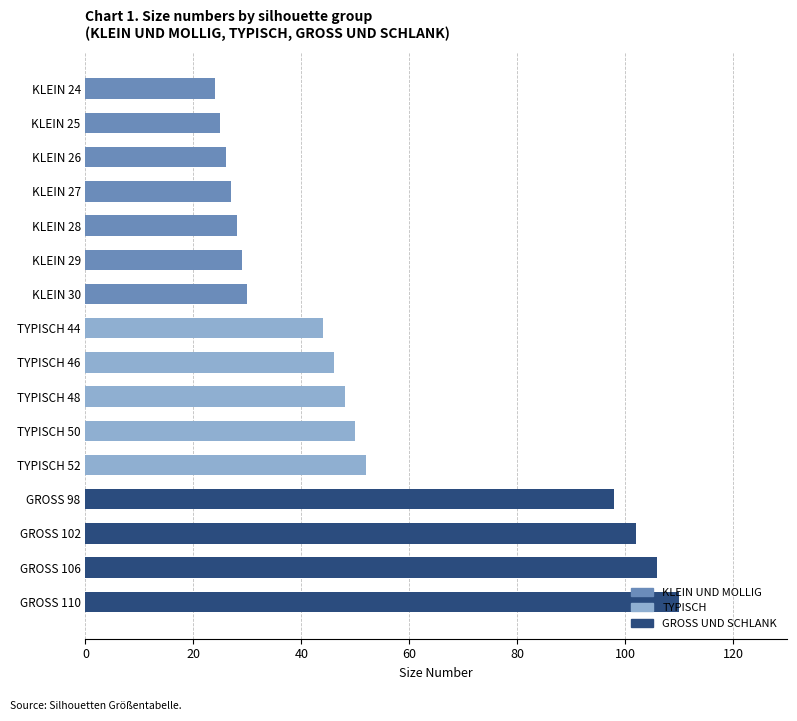

Which label corresponds to the largest value in the chart?

GROSS 110